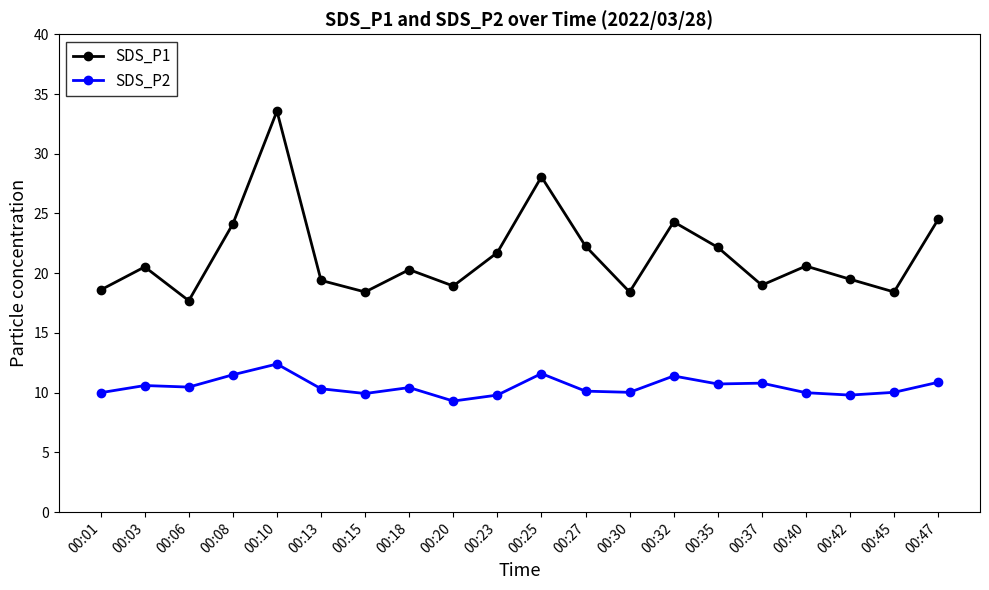

List the series in order of their overall mean, highest first.

SDS_P1, SDS_P2